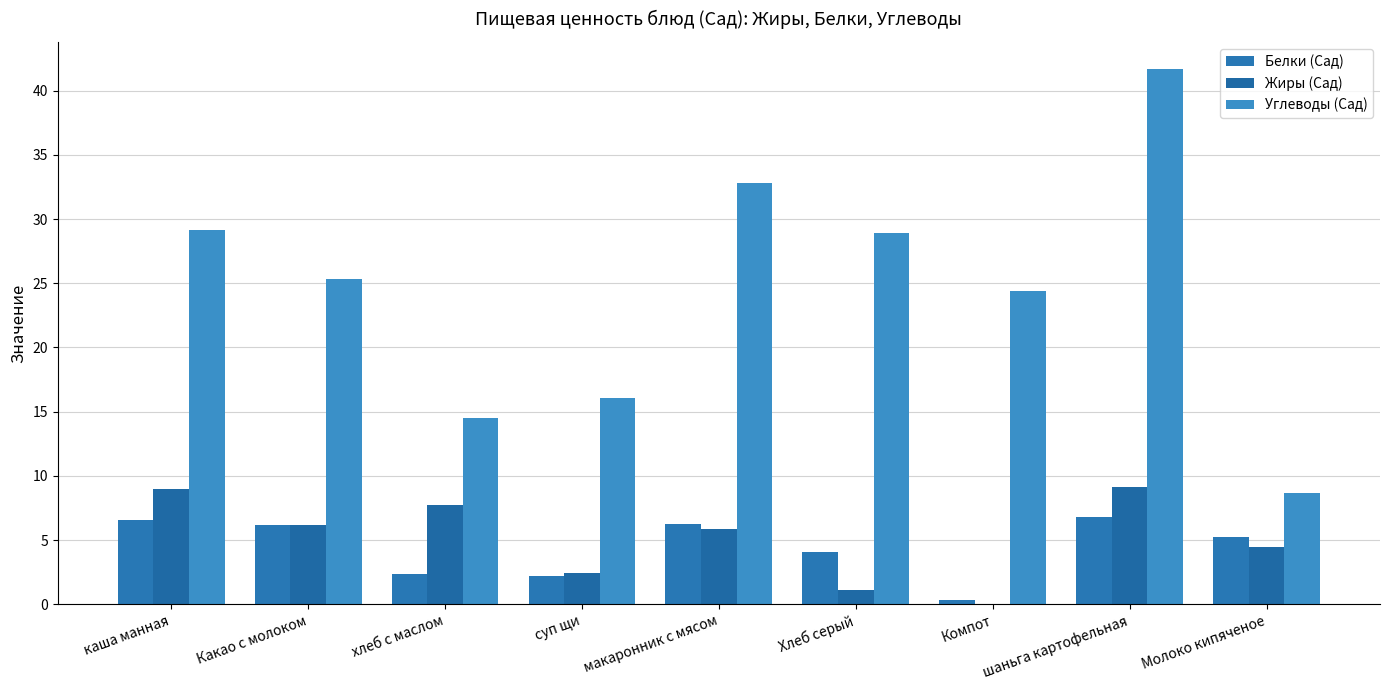

What is the difference between the Жиры (Сад) values at Молоко кипяченое and хлеб с маслом?

3.3